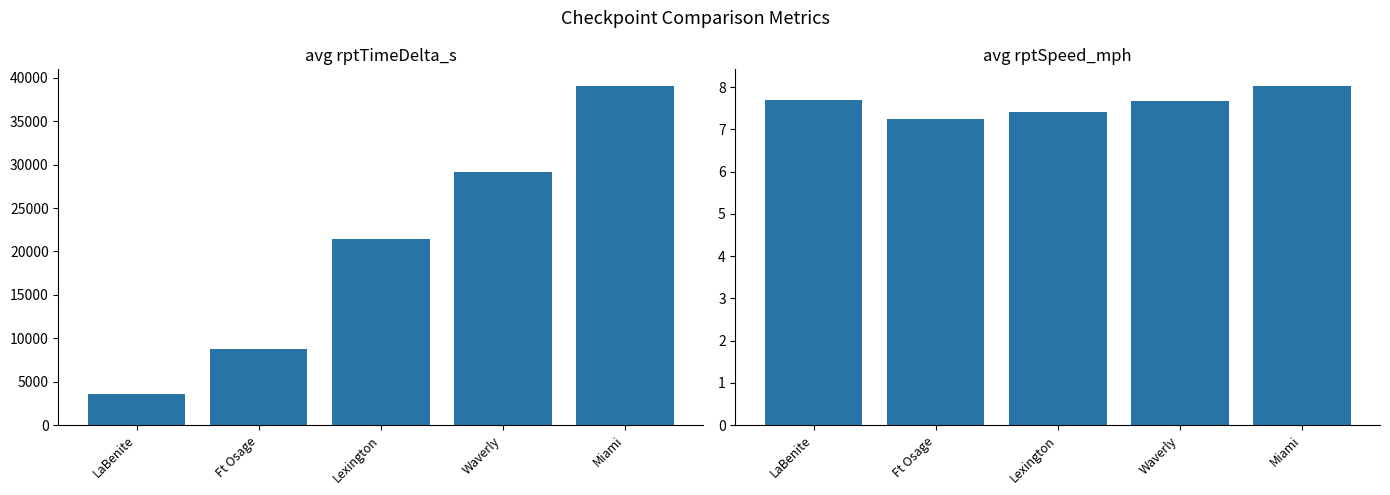

Reading right to left, transcribe all the data shown in this chart.

avg rptTimeDelta_s: 39022.0	29174.1	21417.4	8763.5	3547.2
avg rptSpeed_mph: 8.0	7.7	7.4	7.2	7.7